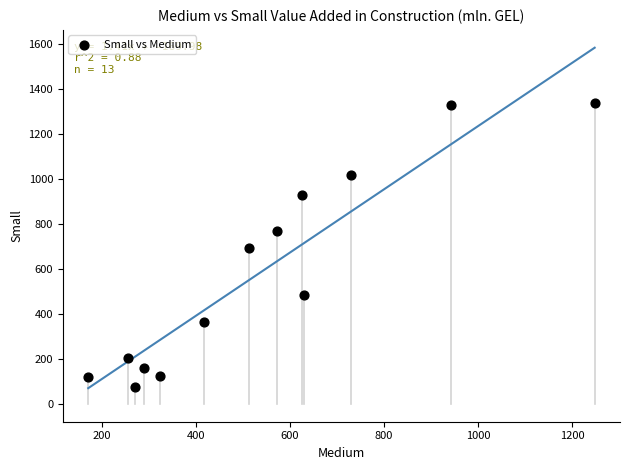

What is the range of Y values (max minus min)?

1261.7